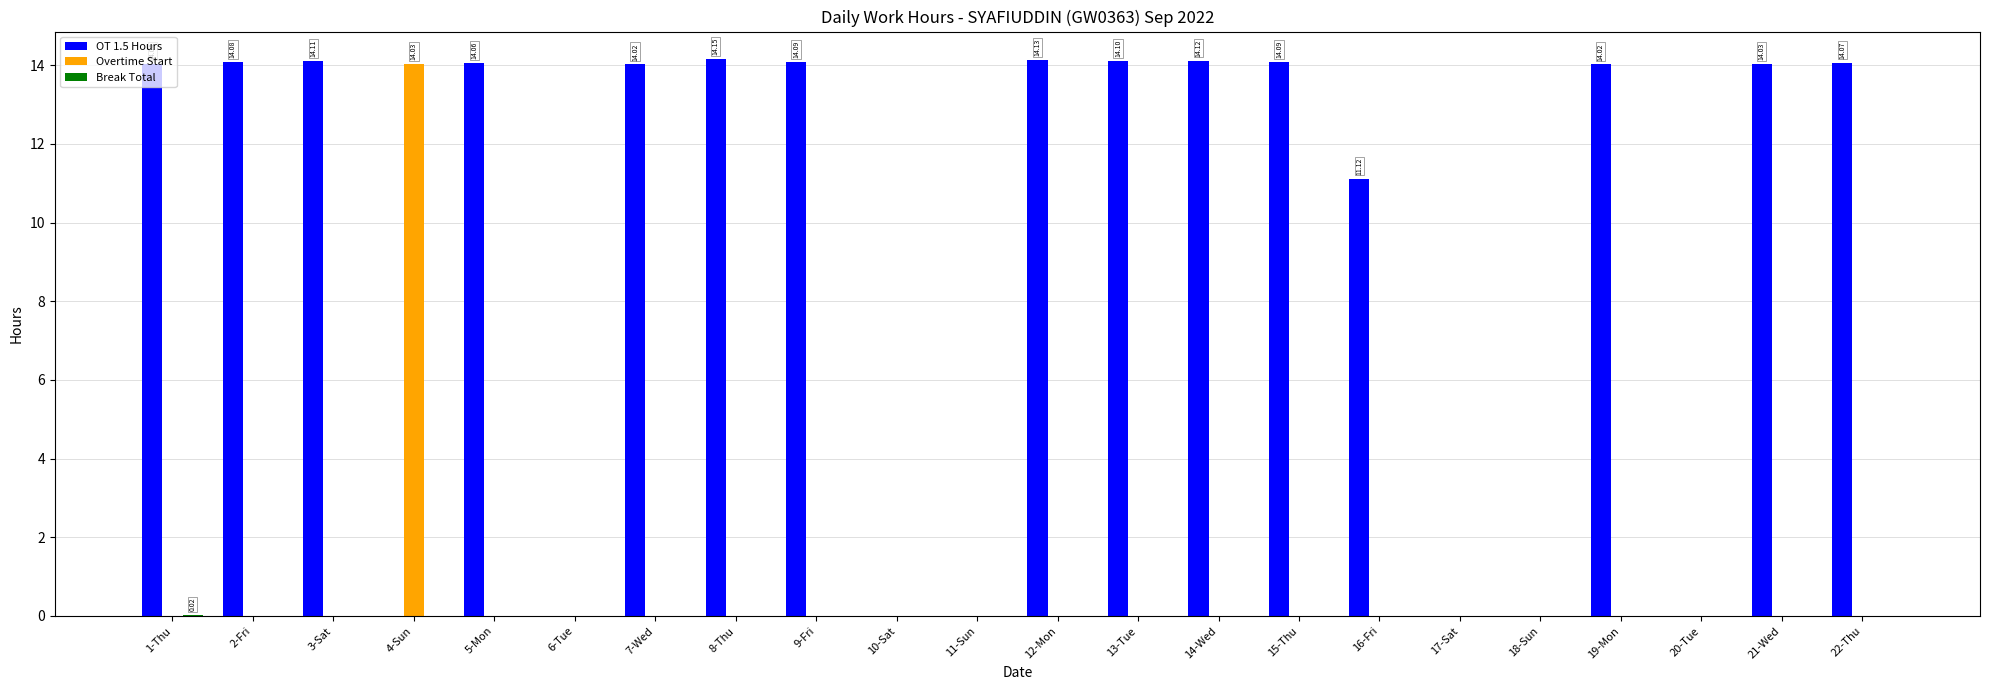

Which series has the largest total across all categories?

OT 1.5 Hours